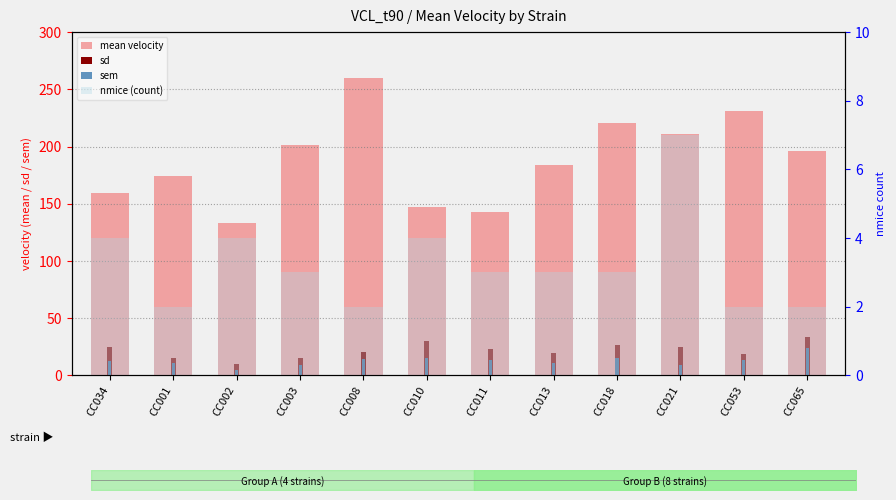

Reading left to right, extract all data points from this chart.

mean velocity: CC034=159.3	CC001=174.4	CC002=133.5	CC003=201.6	CC008=260.0	CC010=147.1	CC011=143.2	CC013=184.1	CC018=221.0	CC021=211.4	CC053=231.2	CC065=196.2
nmice (count): CC034=4.0	CC001=2.0	CC002=4.0	CC003=3.0	CC008=2.0	CC010=4.0	CC011=3.0	CC013=3.0	CC018=3.0	CC021=7.0	CC053=2.0	CC065=2.0